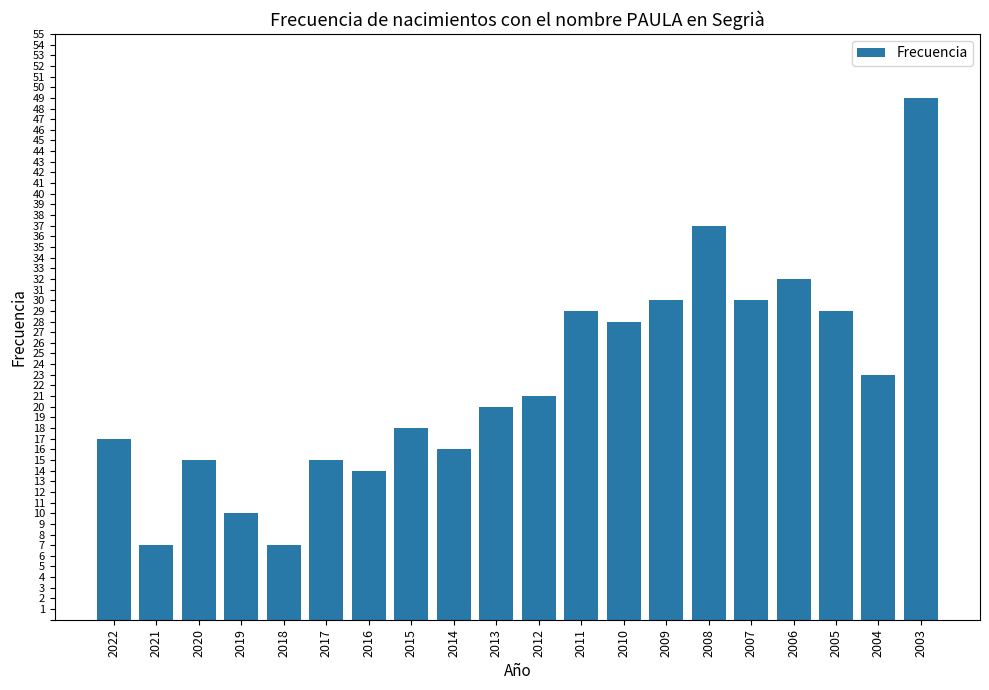

Reading left to right, list all the values displayed in this chart.

17	7	15	10	7	15	14	18	16	20	21	29	28	30	37	30	32	29	23	49